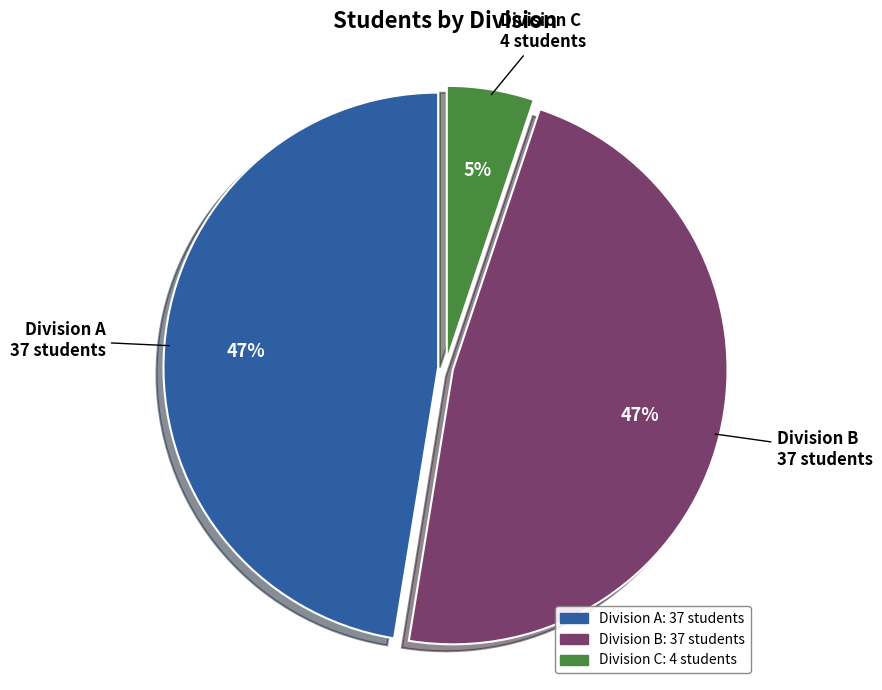

To the nearest percent, what is the difference between the largest and smallest slice percentages?

42%